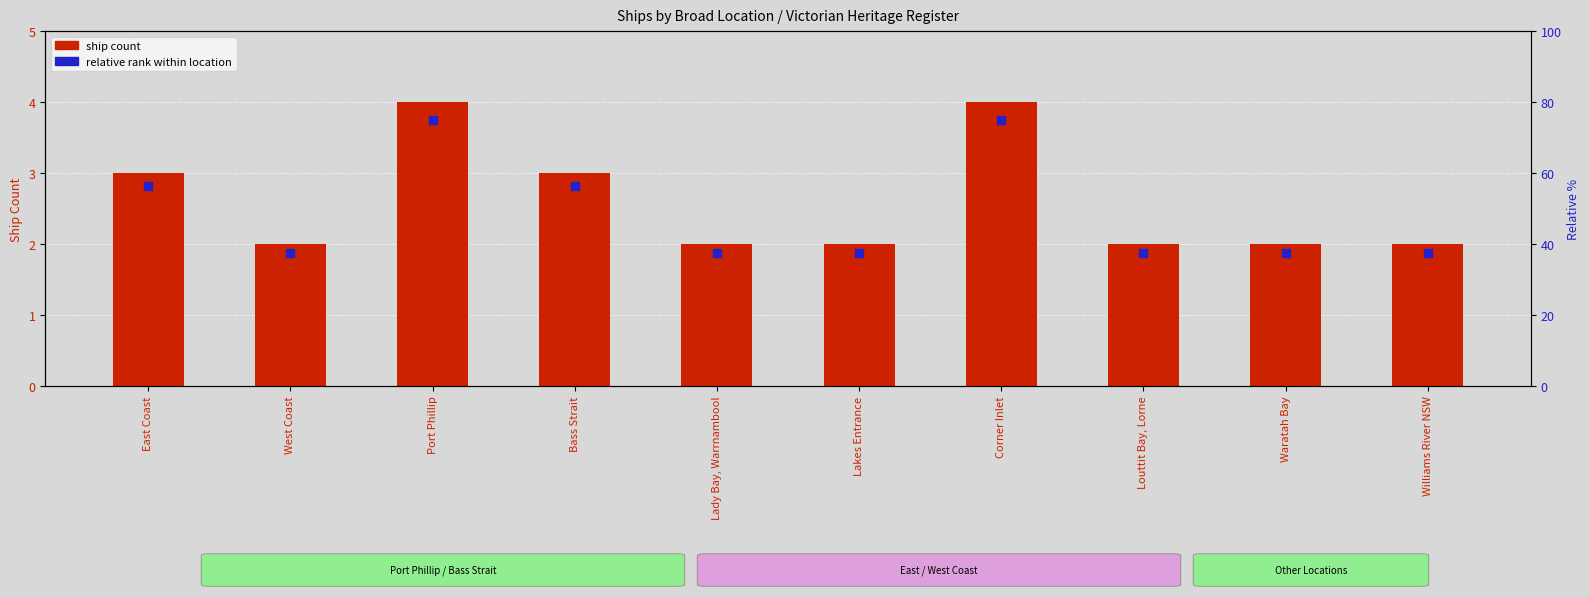

Which series has the widest spread of Y values?

relative rank within location